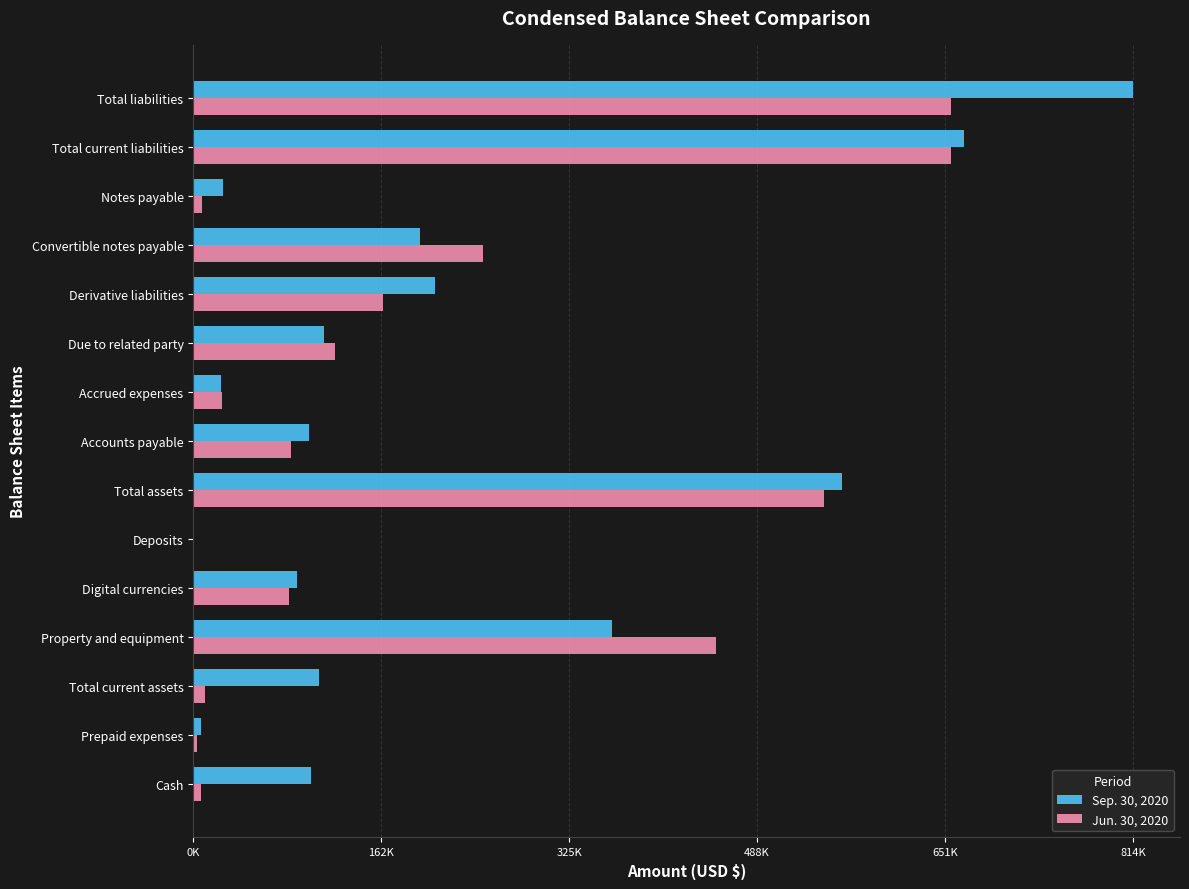

Which series has the largest total across all categories?

Sep. 30, 2020